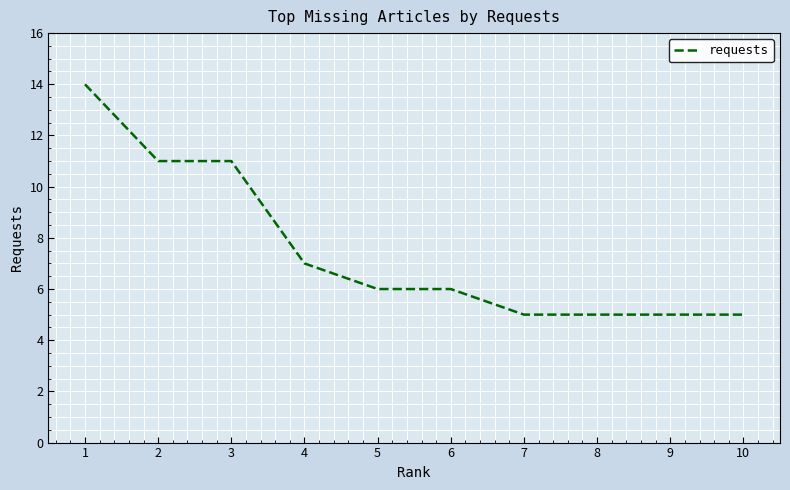

Which label corresponds to the largest value in the chart?

1